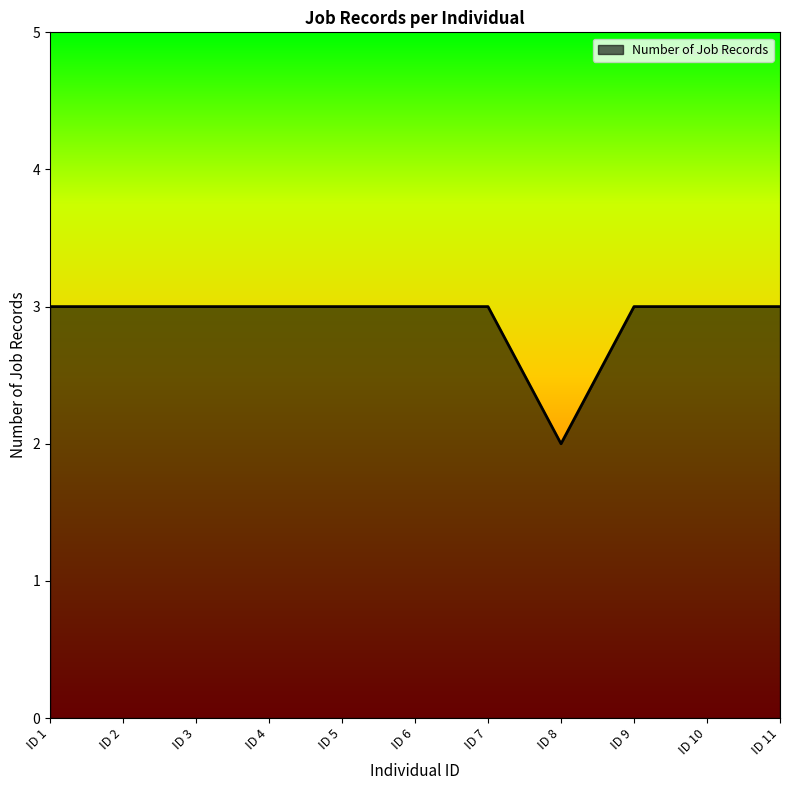

What is the greatest value displayed?

3